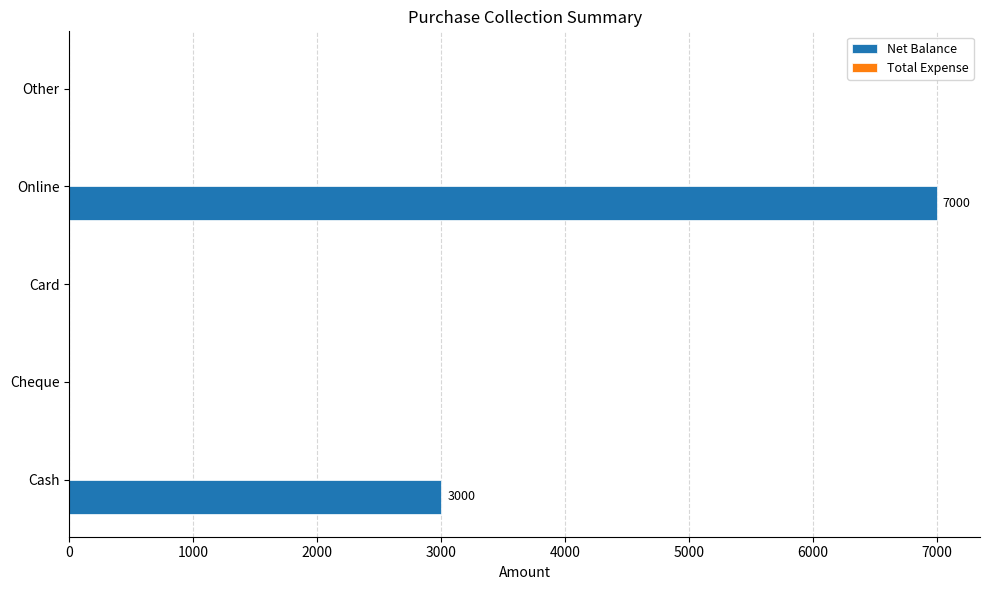

True or false: the data shows -3288 at Other.

False